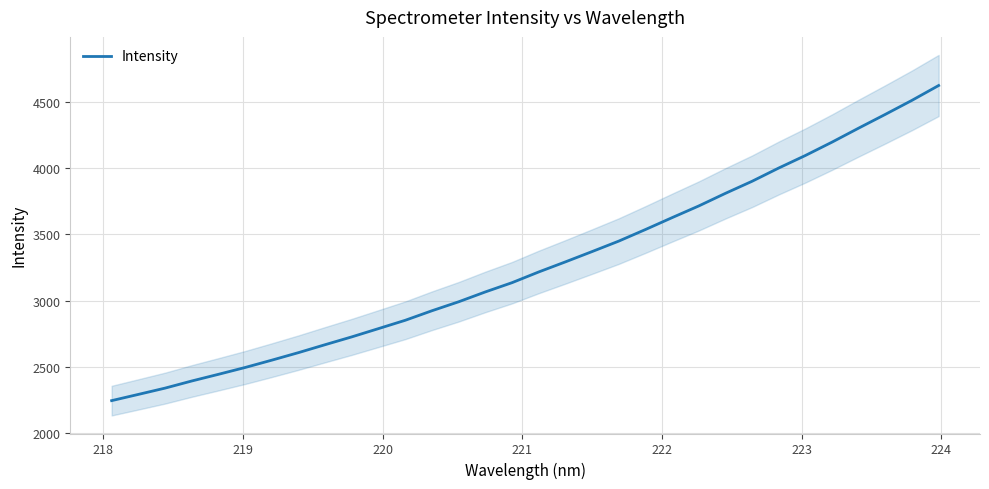

What is the sum of all values?

104573.6